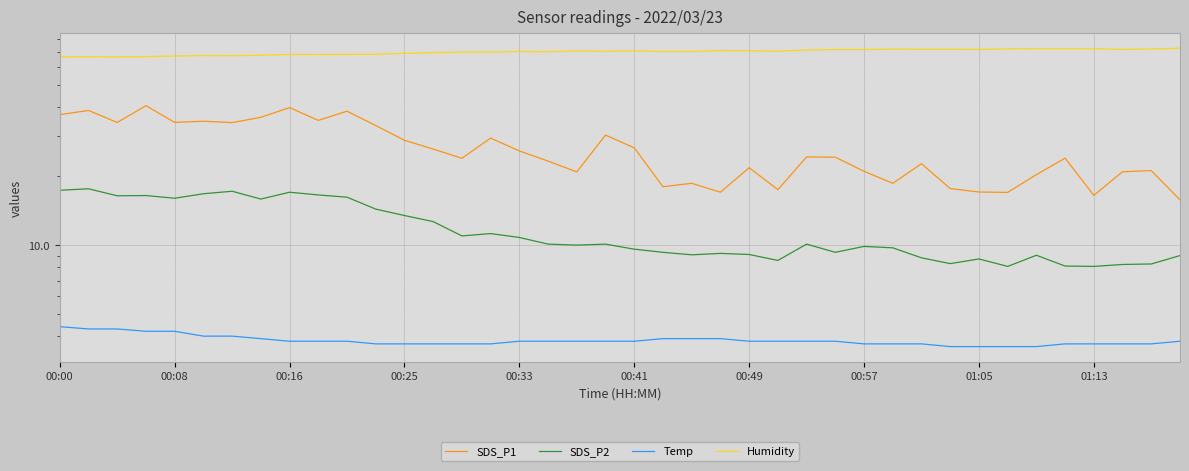

Is the value of Humidity at 00:33 greater than the value of Temp at 22?

Yes